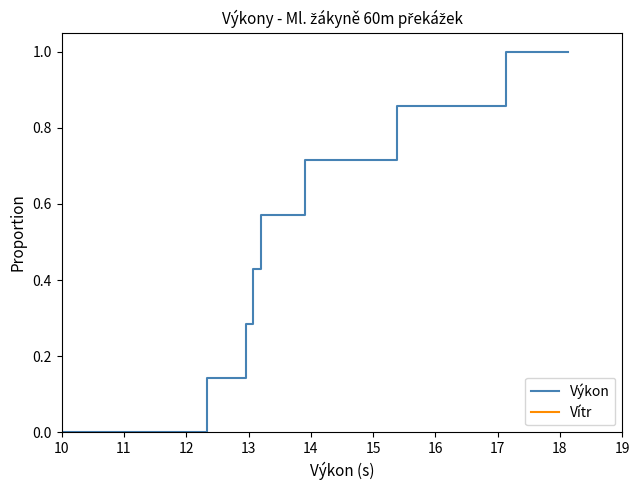

At how many categories does at least one series exceed 0?

8